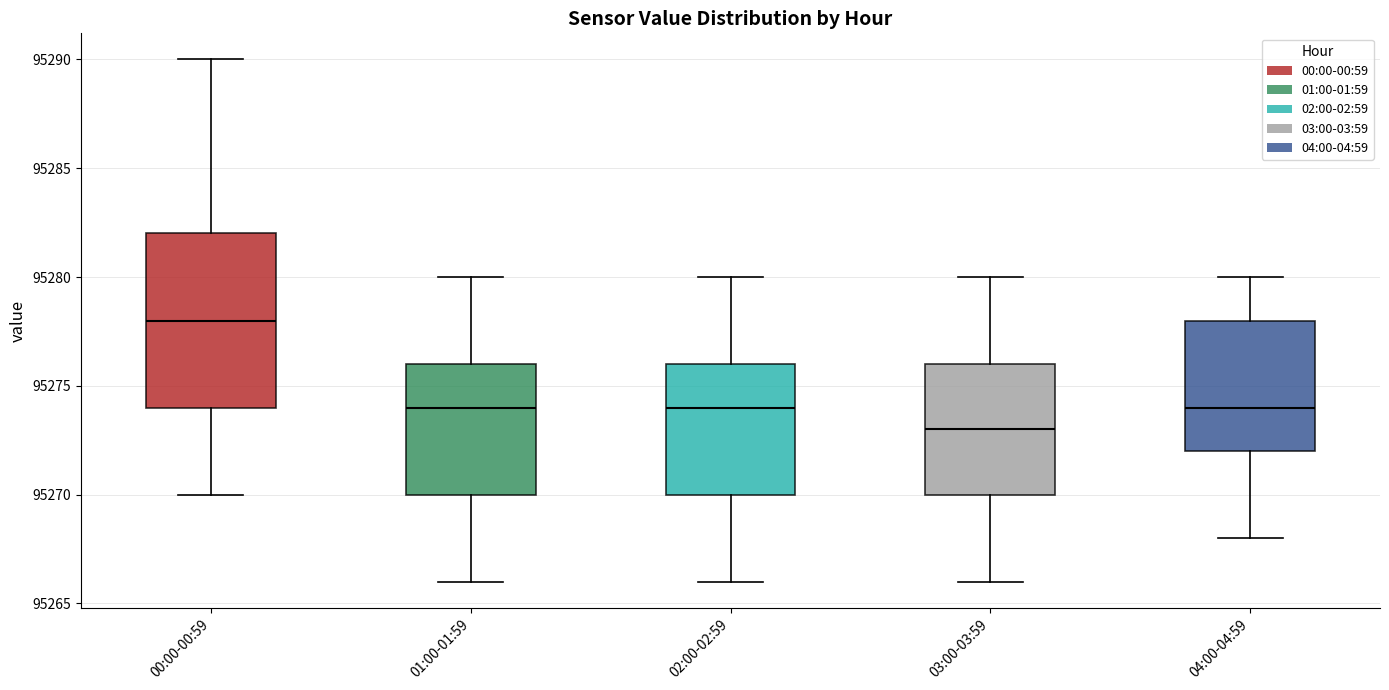

Which box is the tallest, from its lower edge to its upper edge?

00:00-00:59